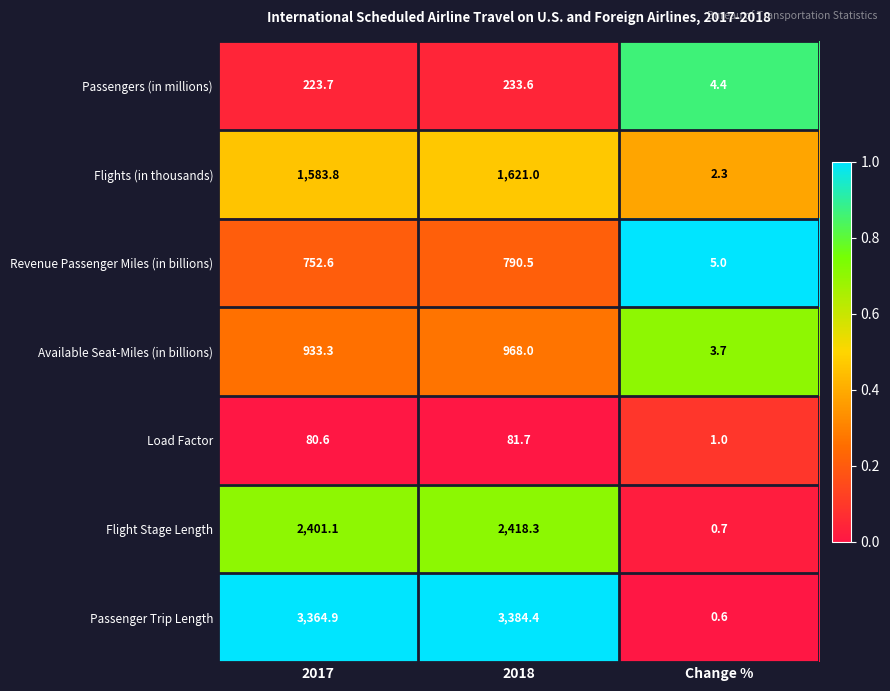

Rank the series at 2017 from highest to lowest value.

Passenger Trip Length, Flight Stage Length, Flights (in thousands), Available Seat-Miles (in billions), Revenue Passenger Miles (in billions), Passengers (in millions), Load Factor